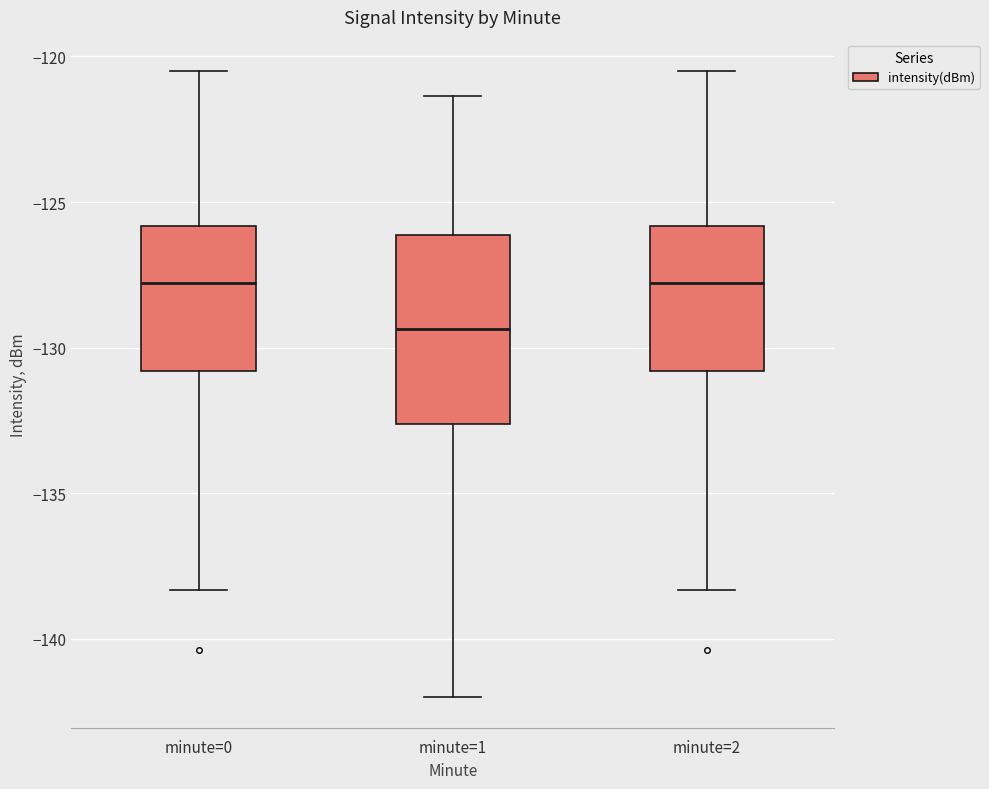

Reading left to right, read every box against the y-axis: the position of its median line, the range the box covers, and the ends of its whiskers. The values are not printed on the chart, so give them approximately, as read against the axis.

minute=0: median -128.0, box -131.0 to -126.0, whiskers -138.5 to -120.5
minute=1: median -129.5, box -132.5 to -126.0, whiskers -142.0 to -121.5
minute=2: median -128.0, box -131.0 to -126.0, whiskers -138.5 to -120.5